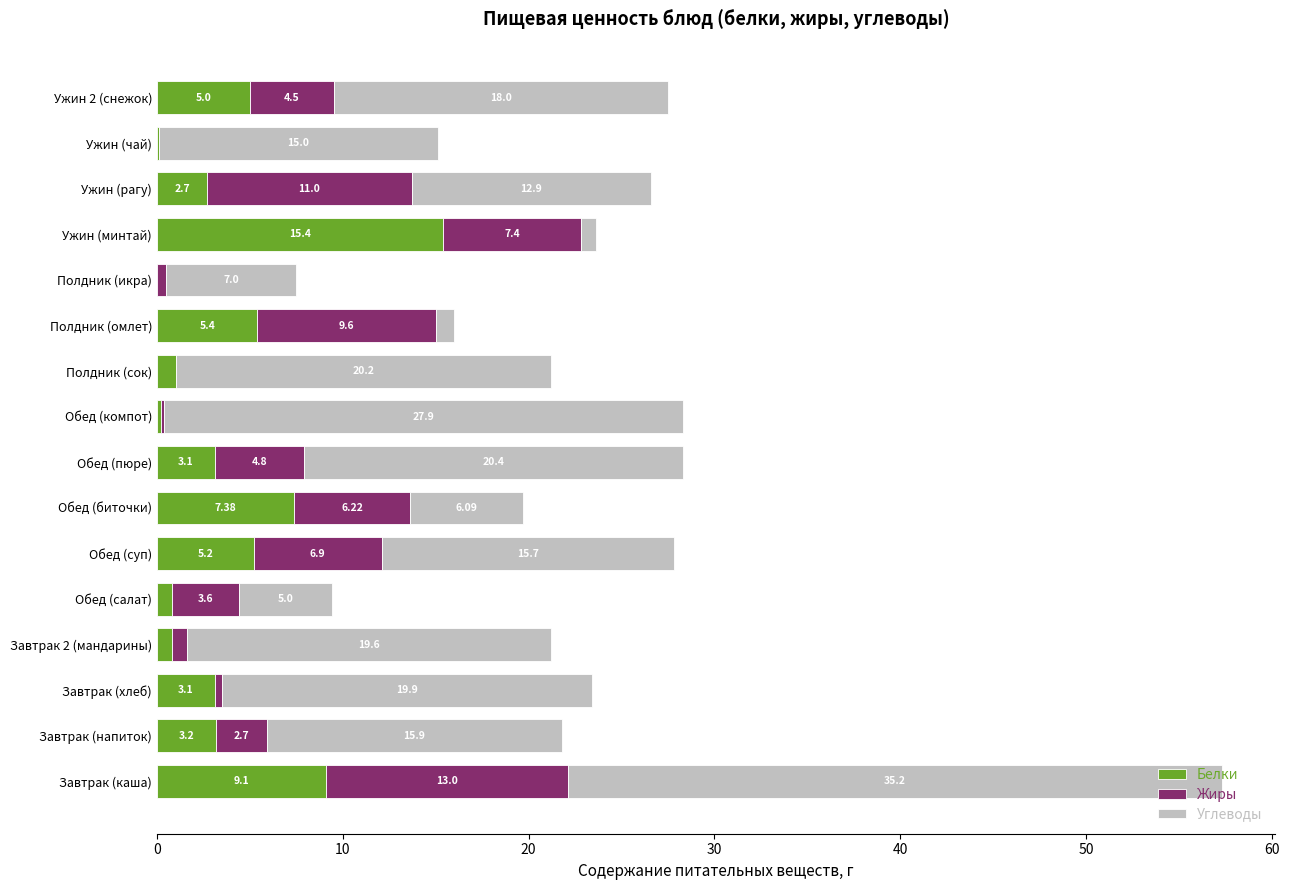

What is the maximum value for Белки?

15.4